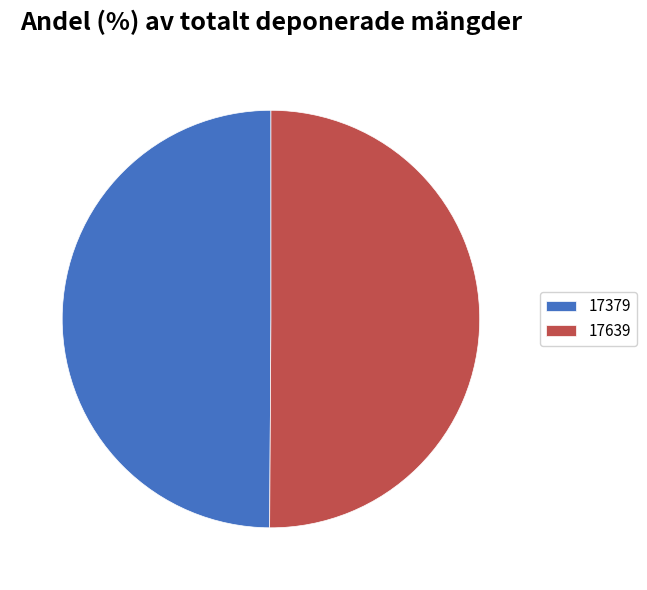

True or false: 17379 accounts for 41% of the total.

False